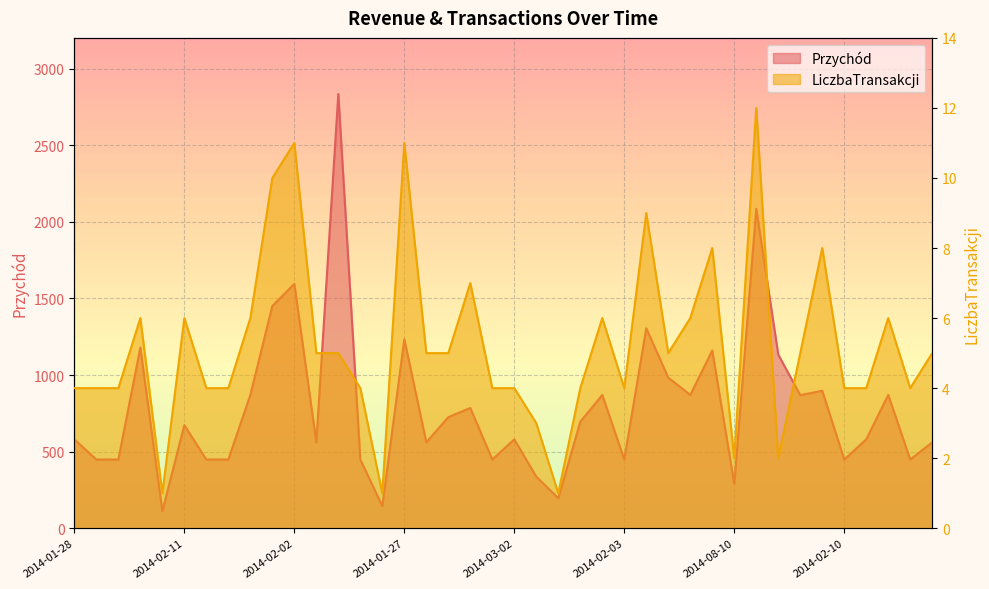

How many values in the LiczbaTransakcji series exceed 5?

14